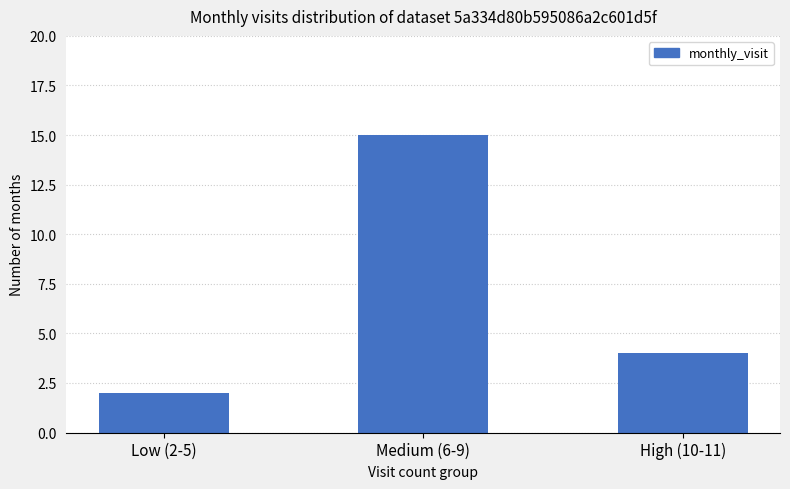

Are the bars grouped side by side (vs. stacked)?

No